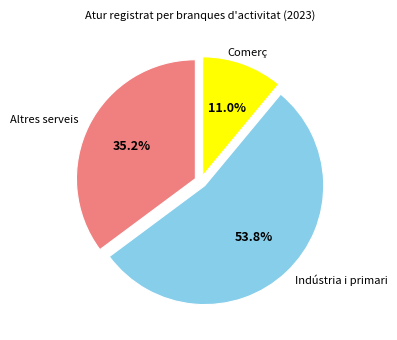

Is there any slice that represents more than half of the pie?

Yes